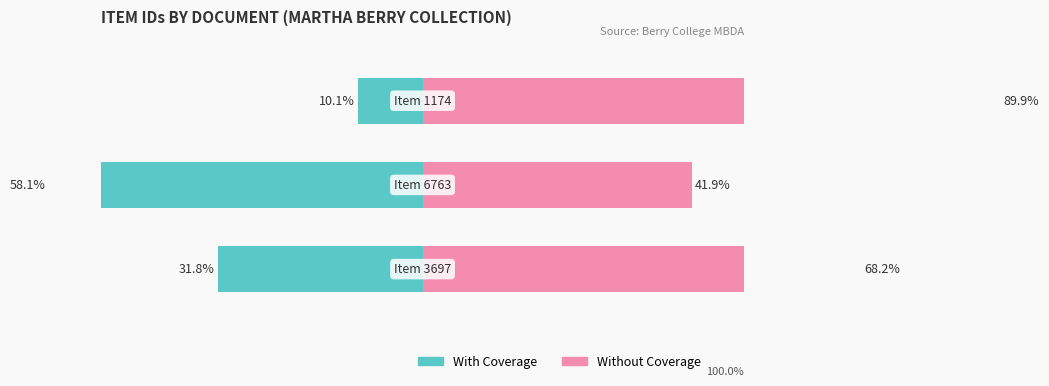

What is the value of the Without Coverage bar at the 1st from the left?

68.2